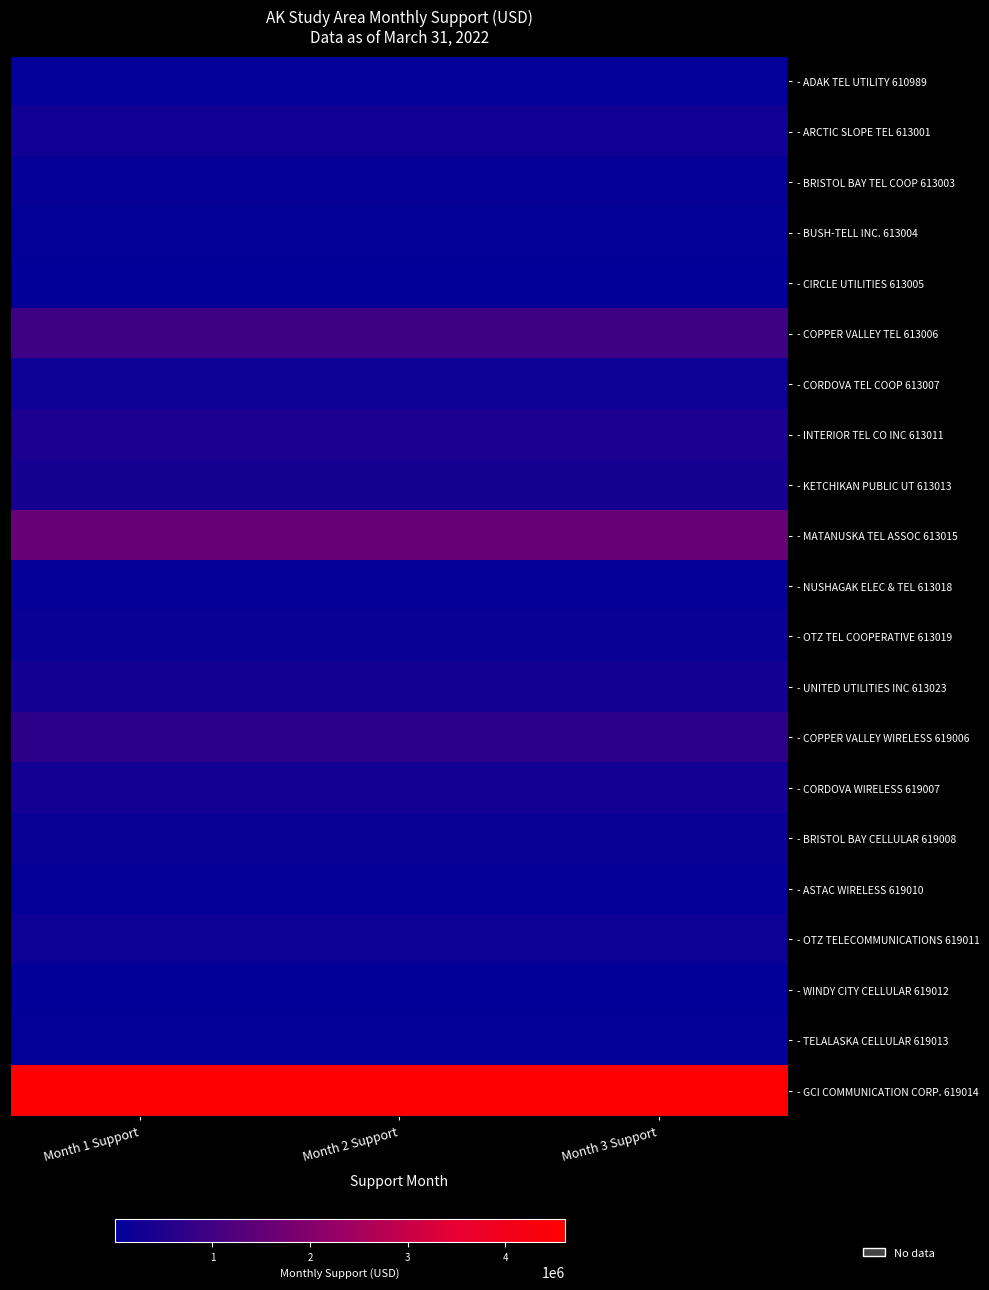

Which series changed the most between Month 1 Support and Month 3 Support?

- ADAK TEL UTILITY 610989